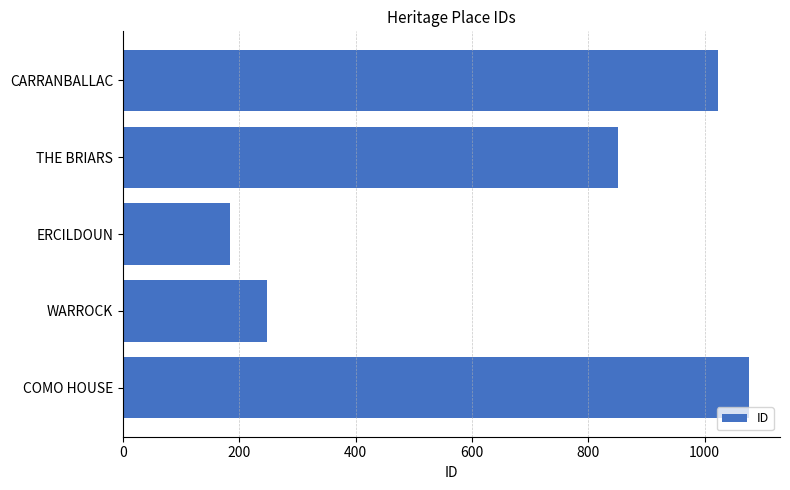

The chart shows a value of 1076 at COMO HOUSE. True or false?

True